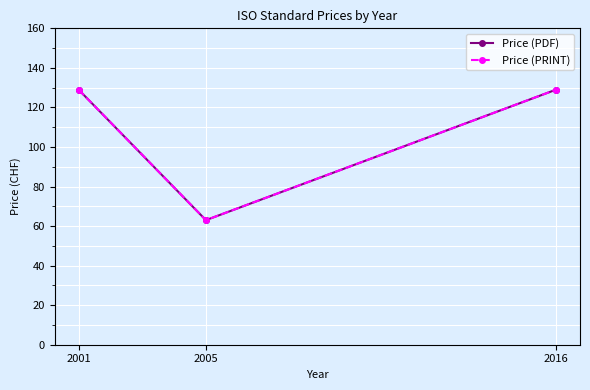

How many lines are shown in the chart?

2